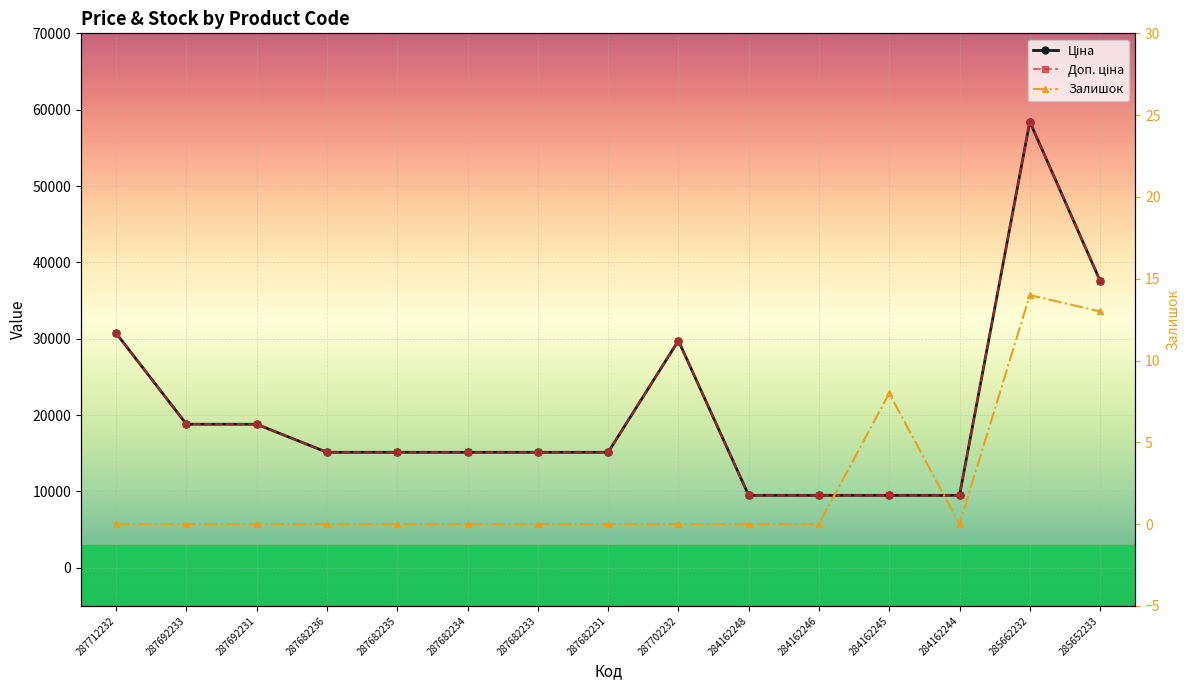

Reading left to right, list all the values displayed in this chart.

Ціна: 287712232=30717.1	287692233=18796.8	287692231=18796.8	287682236=15120.0	287682235=15120.0	287682234=15120.0	287682233=15120.0	287682231=15120.0	287702232=29747.2	284162248=9480.1	284162246=9480.1	284162245=9480.1	284162244=9480.1	285662232=58426.5	285652233=37593.6
Доп. ціна: 287712232=30717.1	287692233=18796.8	287692231=18796.8	287682236=15120.0	287682235=15120.0	287682234=15120.0	287682233=15120.0	287682231=15120.0	287702232=29747.2	284162248=9480.1	284162246=9480.1	284162245=9480.1	284162244=9480.1	285662232=58426.5	285652233=37593.6
Залишок: 287712232=0.0	287692233=0.0	287692231=0.0	287682236=0.0	287682235=0.0	287682234=0.0	287682233=0.0	287682231=0.0	287702232=0.0	284162248=0.0	284162246=0.0	284162245=8.0	284162244=0.0	285662232=14.0	285652233=13.0